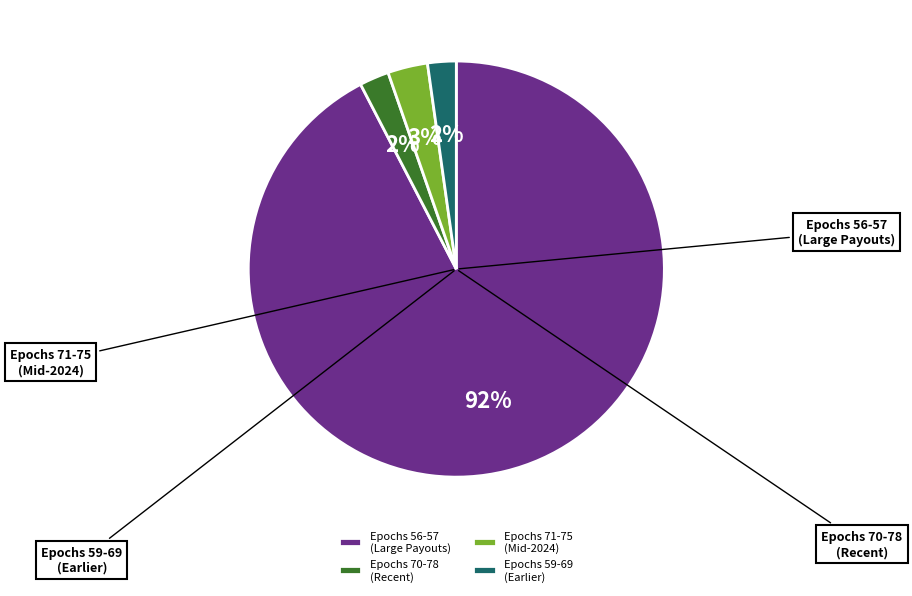

What is the smallest slice in the pie chart?

payout_from_AURO_Epoch_70